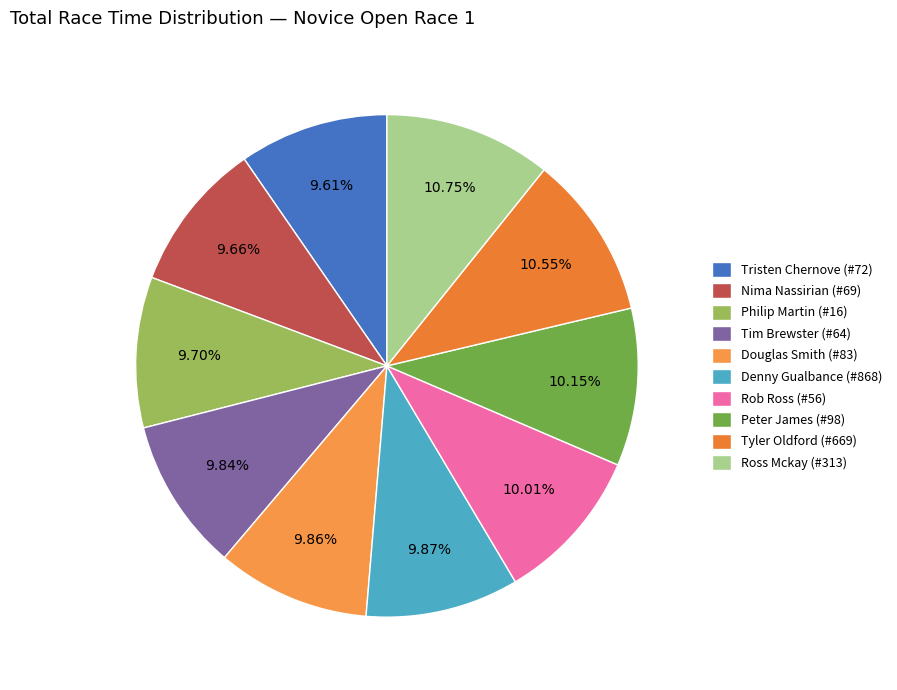

Count the number of slices in the pie.

10